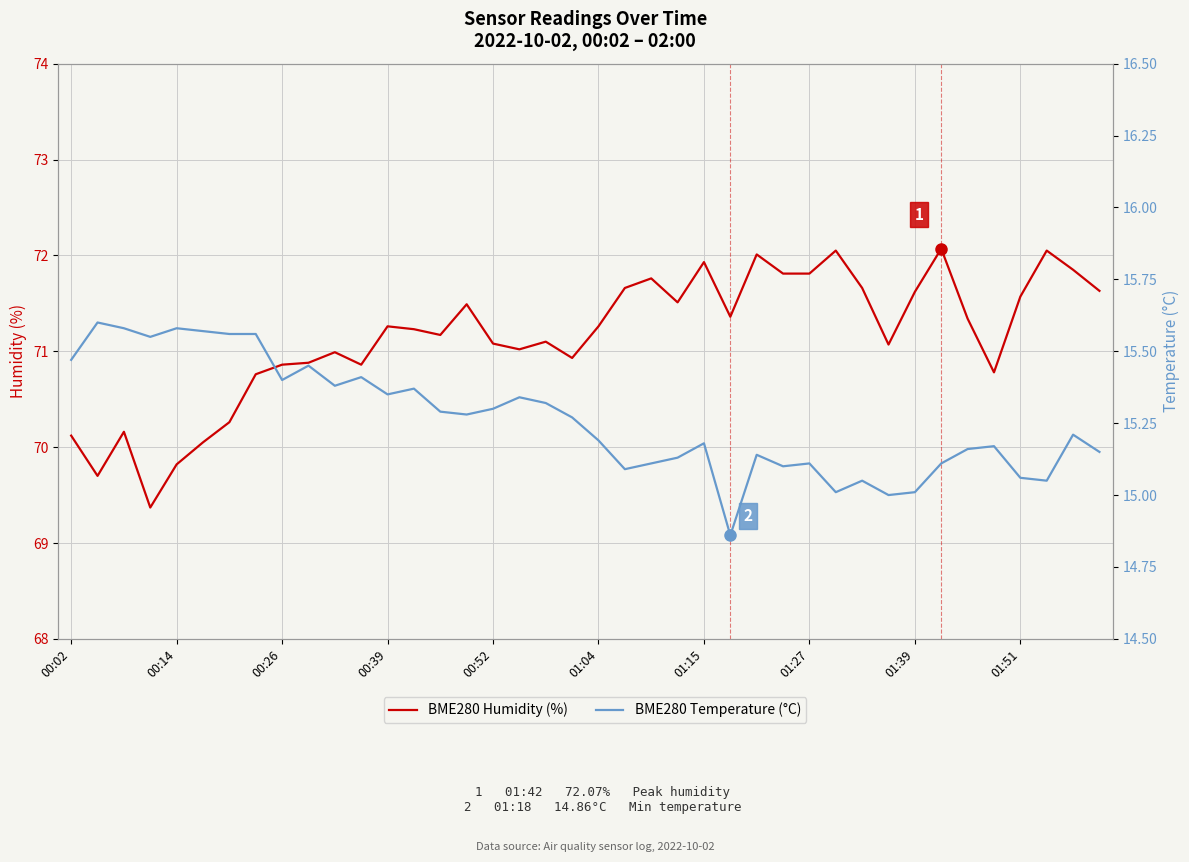

How many interior local valleys does the BME280 Humidity (%) series have?

10